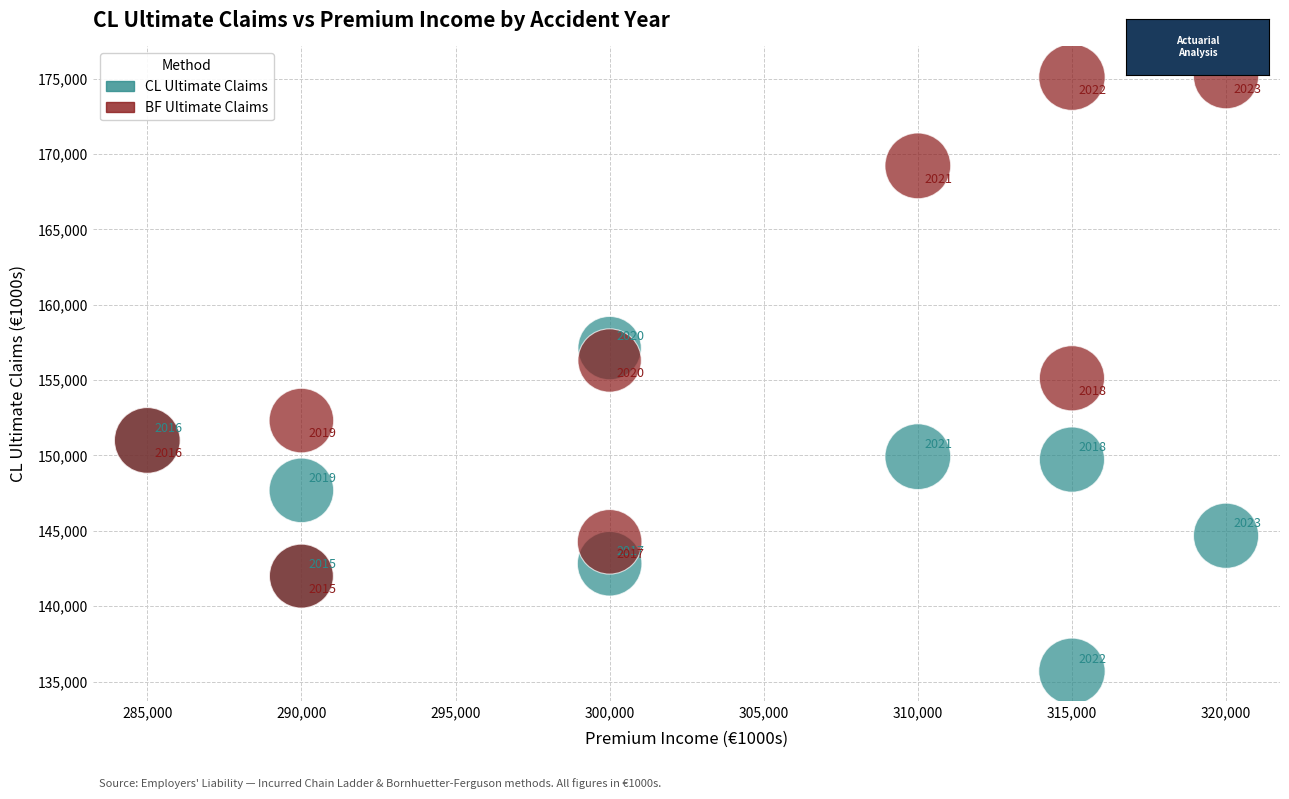

Across all series, what Y value is closest to 155422?

155121.2